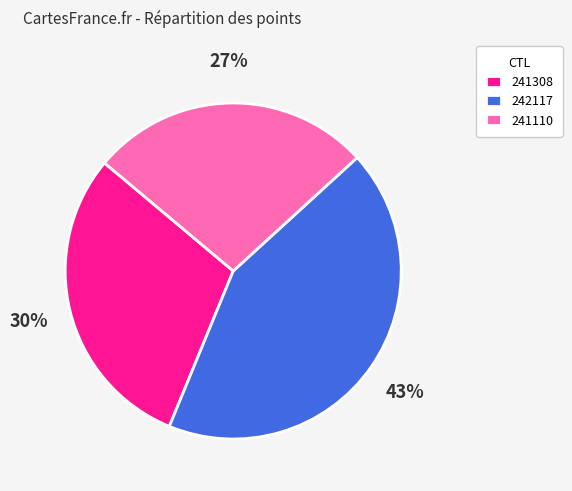

Is it true that 242117 is 43% of the pie?

True